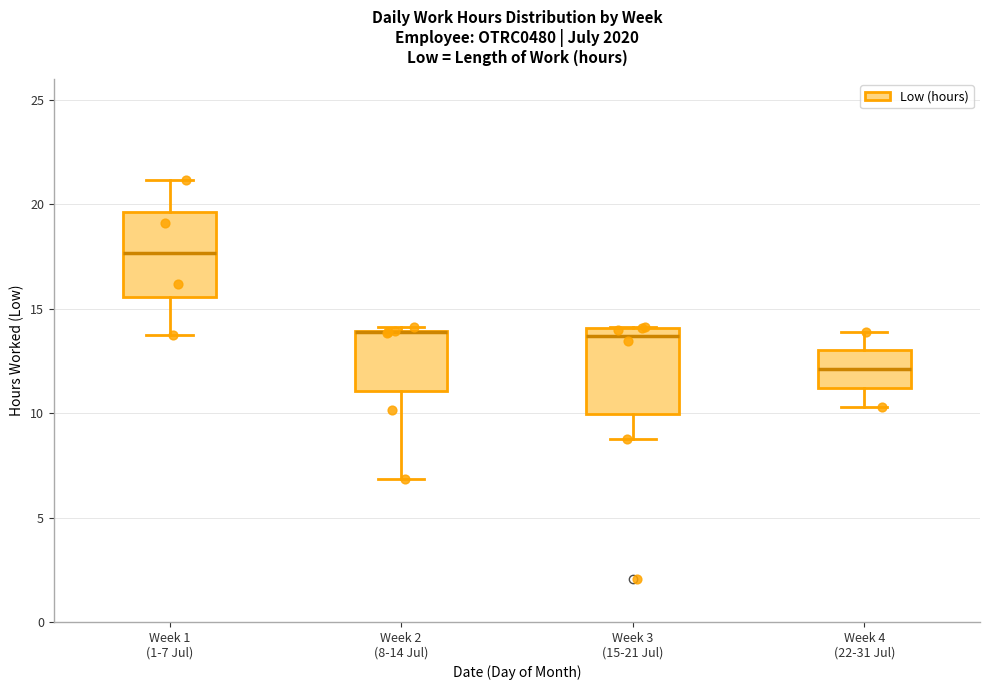

Where is the upper edge of the box for Week 1 (1-7 Jul) on the y-axis? The values are not printed on the chart, so give them approximately, as read against the axis.

19.5